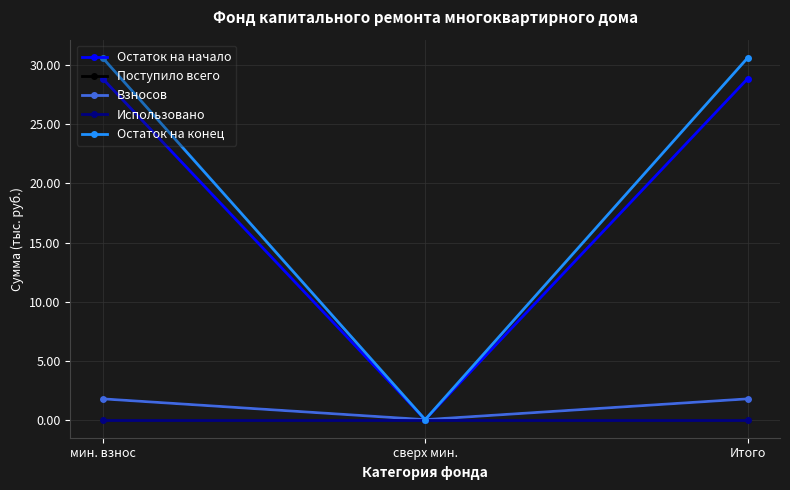

What is the label of the 1st point from the right?

Итого